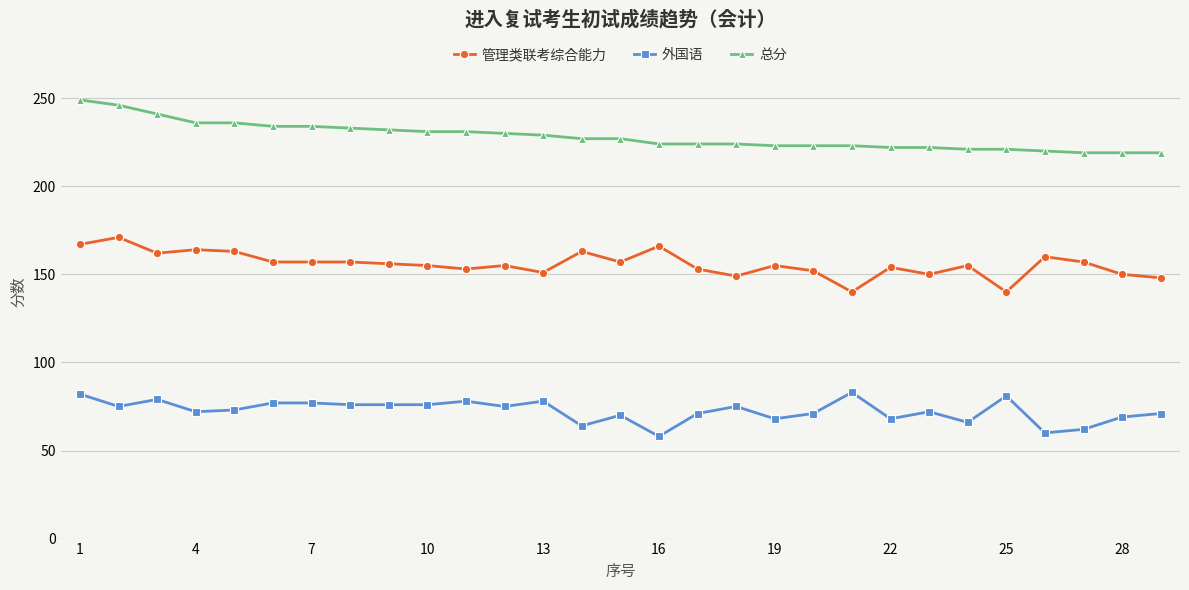

How many distinct data groups are displayed?

3